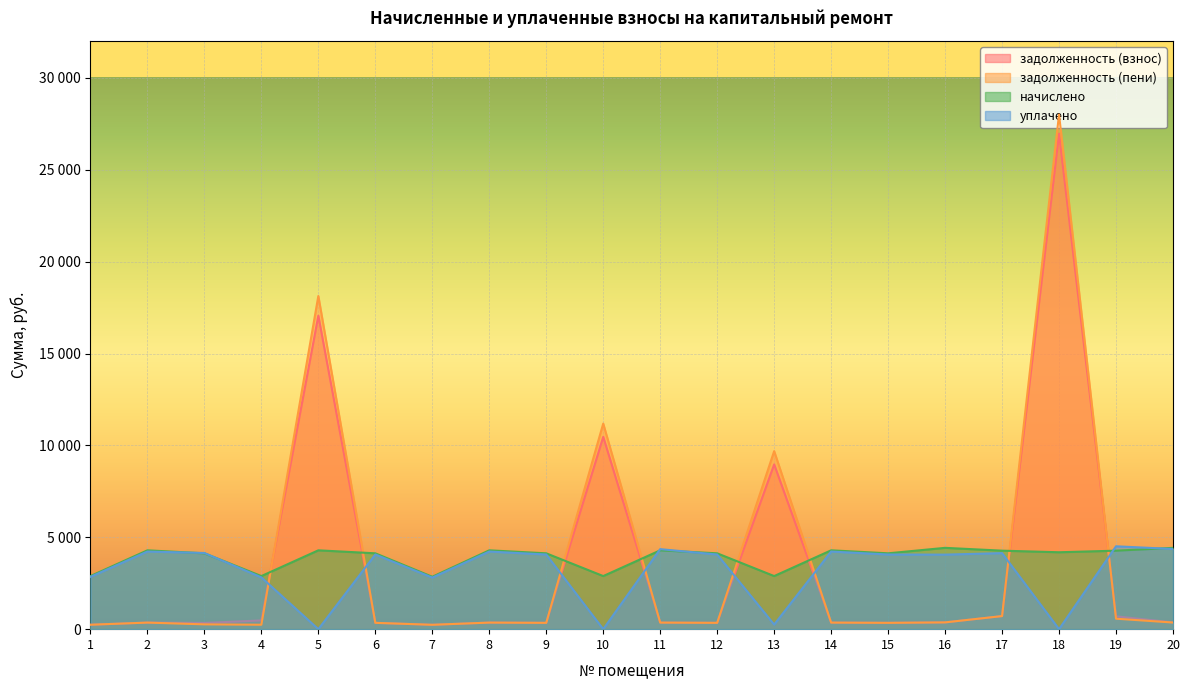

True or false: задолженность (взнос) and начислено cross at least once.

True